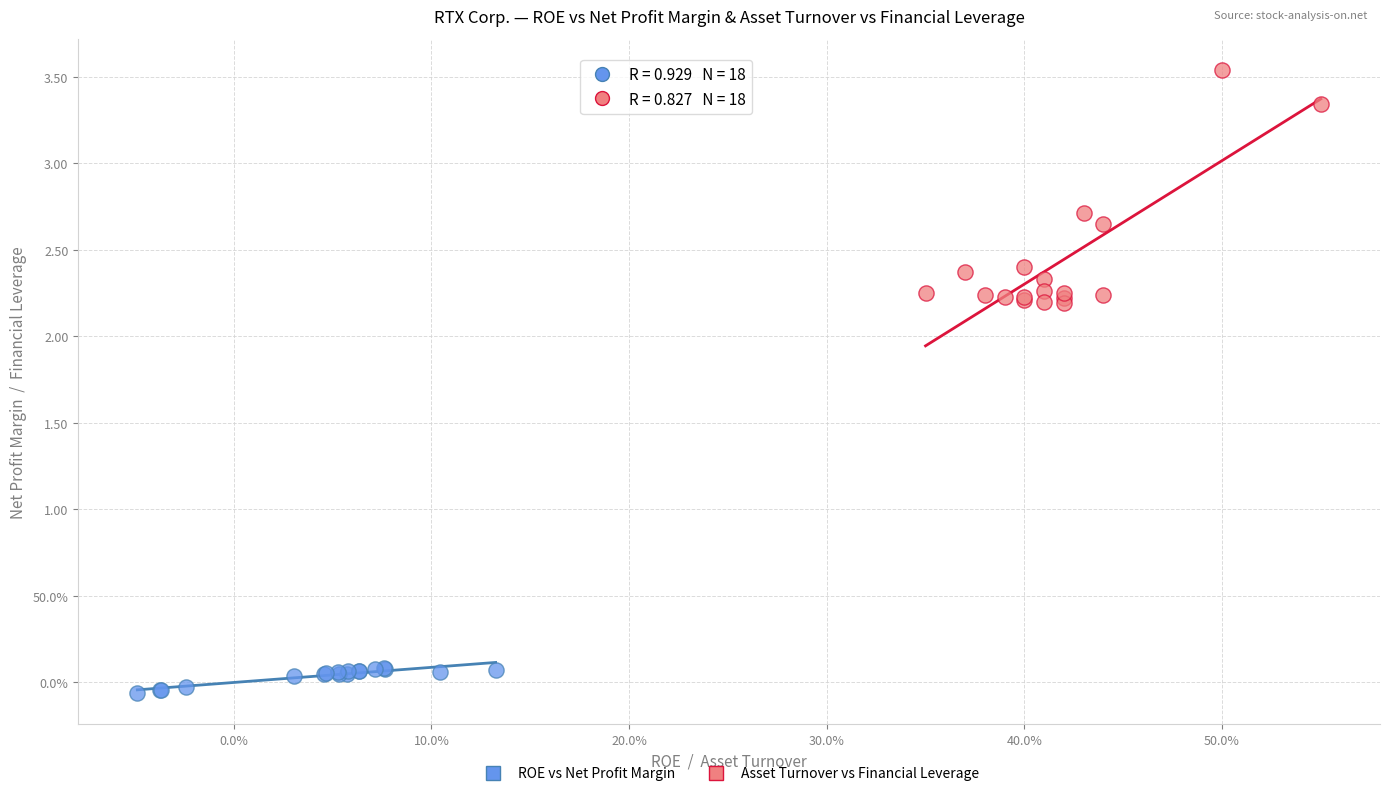

What are all the series names shown in the legend?

ROE vs Net Profit Margin, Asset Turnover vs Financial Leverage